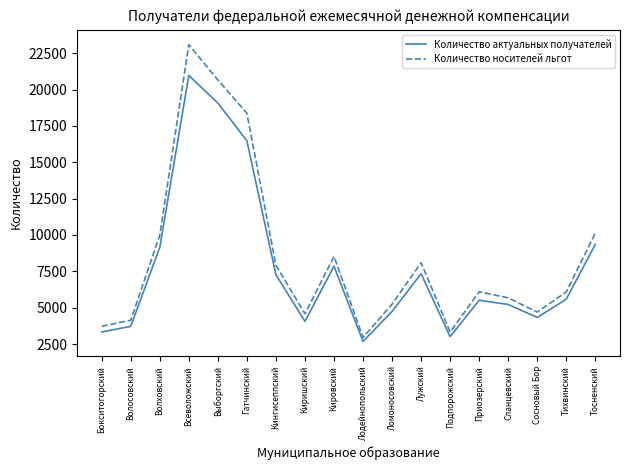

What is the difference between the second highest and minimum values in the Количество актуальных получателей series?

16402